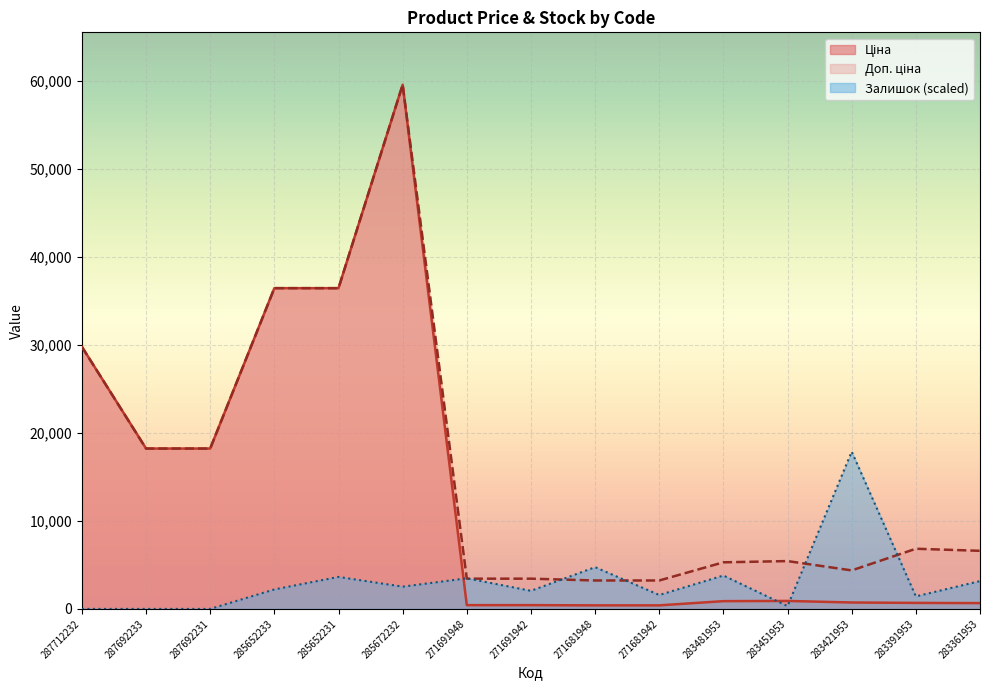

What is the greatest value displayed?

59523.0